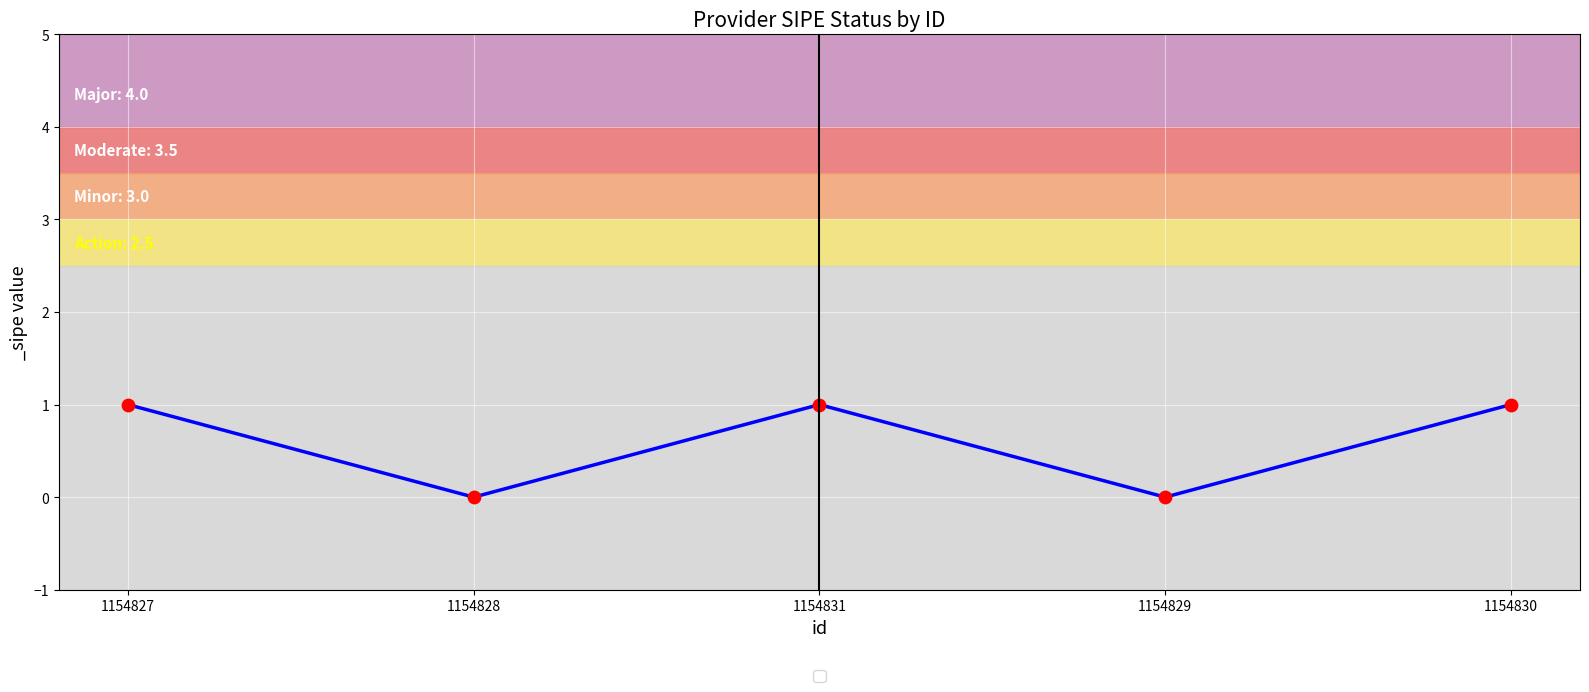

Which has a higher value, 1154829 or 1154831?

1154831